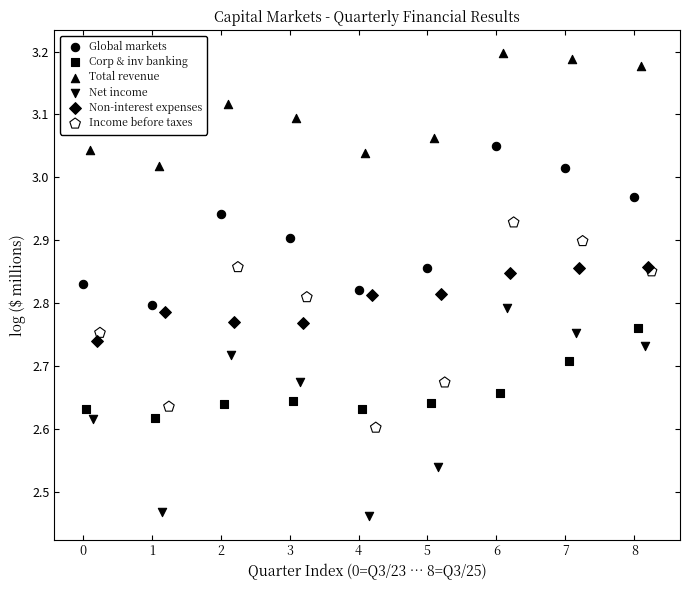

Which series reaches the maximum Y coordinate?

Total revenue